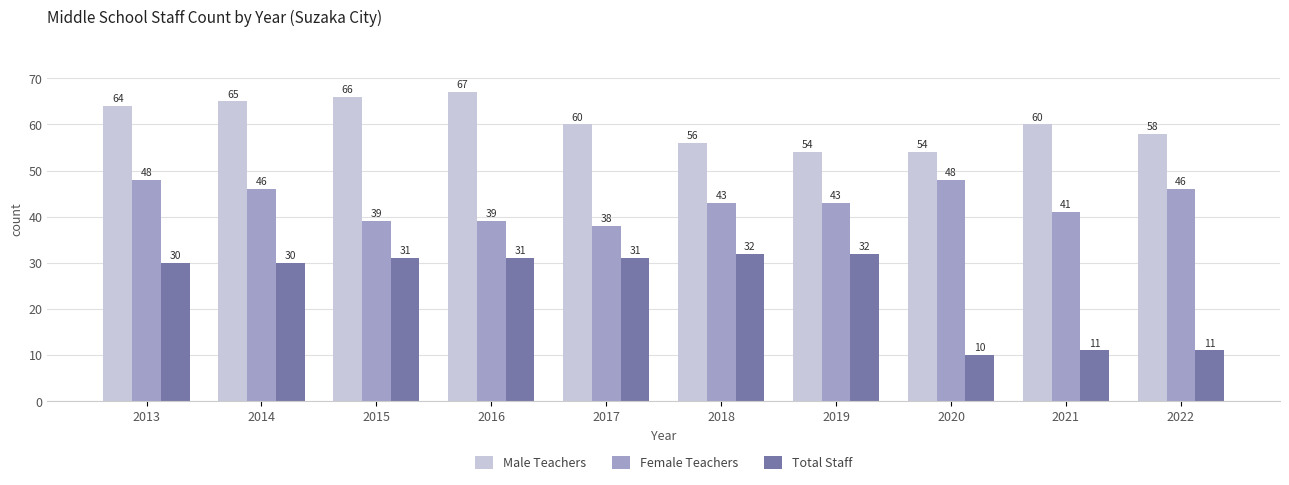

At how many categories does at least one series exceed 31?

10